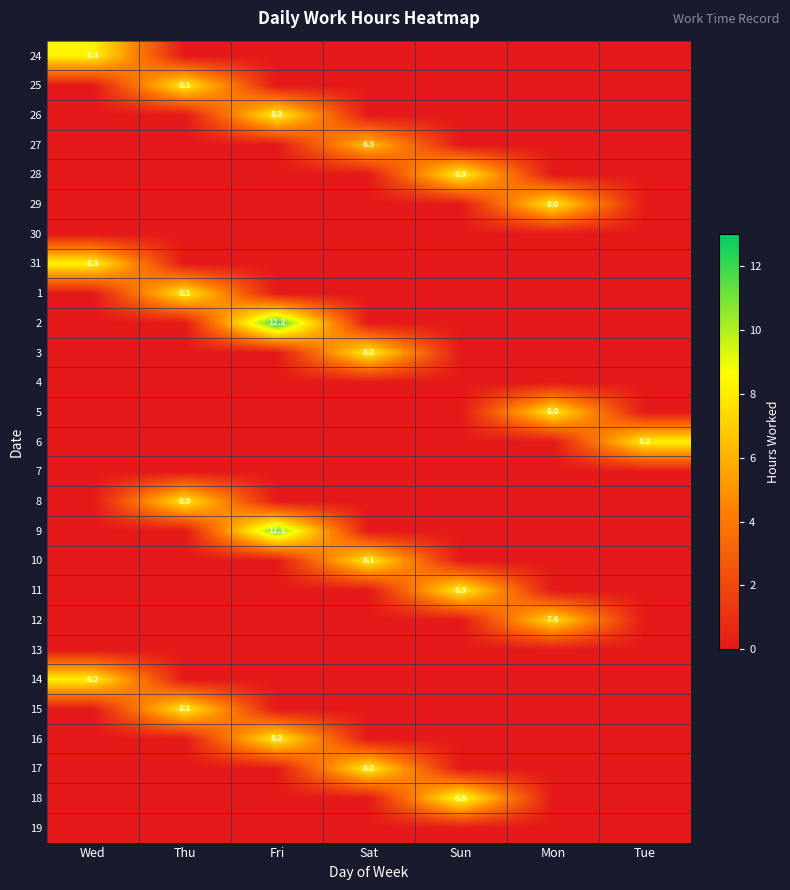

True or false: 3 has a value of 11.5 at Sat.

False